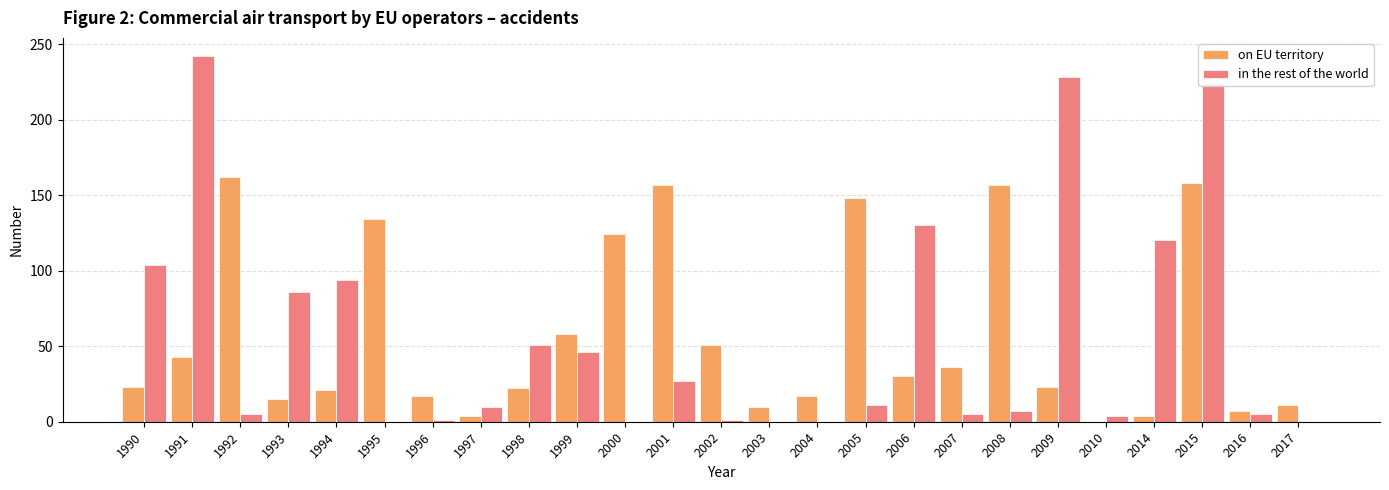

Between 1998 and 2003, which series saw the biggest shift?

in the rest of the world